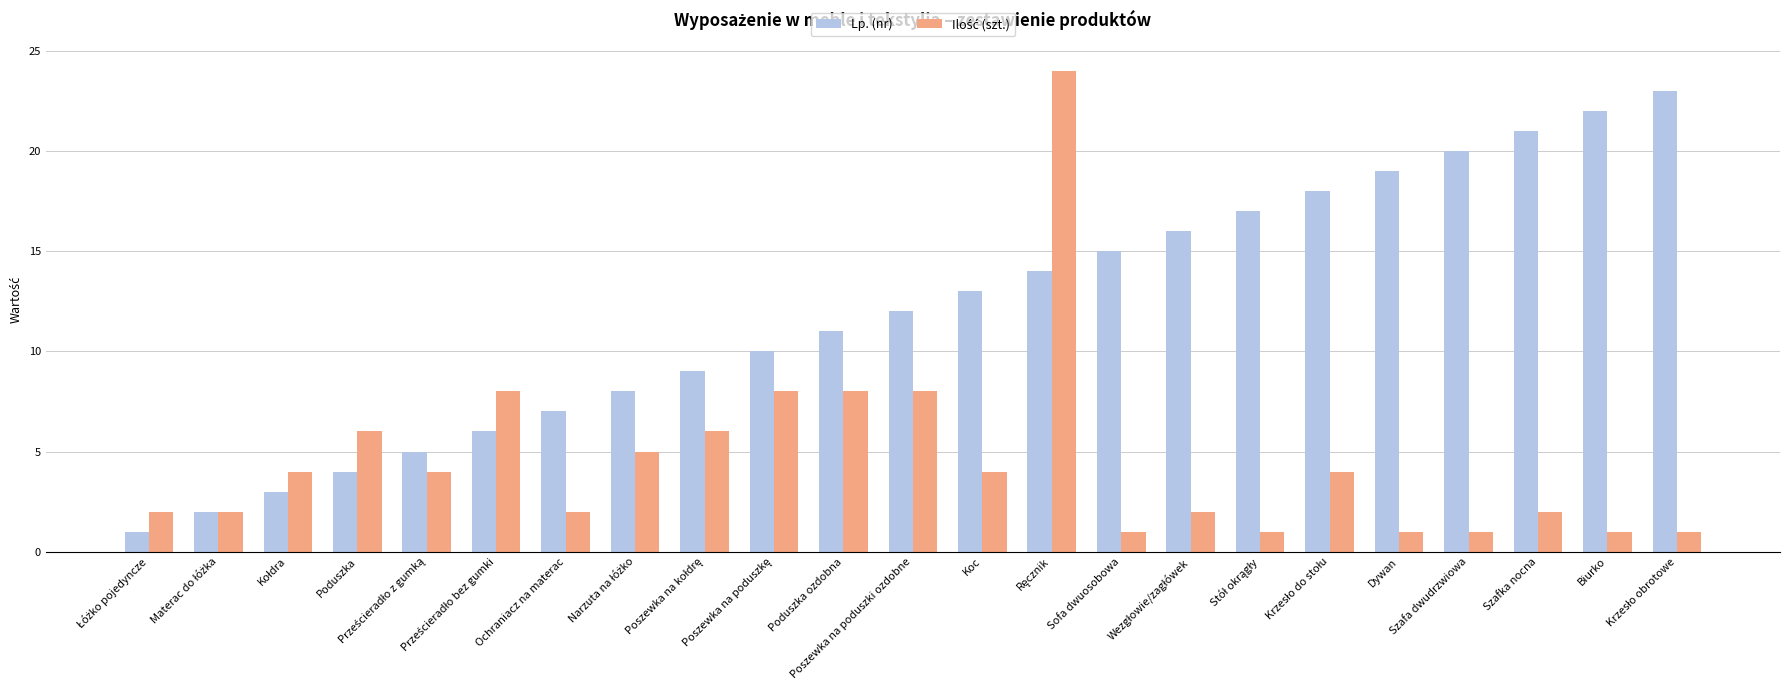

Which series has the largest total across all categories?

Lp. (nr)